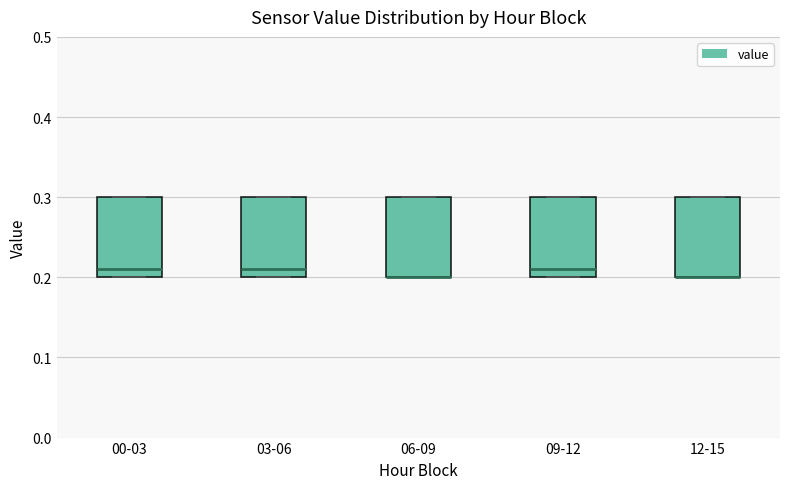

Reading left to right, transcribe this box plot: for each box, give where its median line is, the range the box spans, and where its two whiskers end, as read against the y-axis. The values are not printed on the chart, so give them approximately, as read against the axis.

00-03: median 0.21, box 0.20 to 0.30, whiskers 0.20 to 0.30
03-06: median 0.21, box 0.20 to 0.30, whiskers 0.20 to 0.30
06-09: median 0.20 (drawn on the box's lower edge), box 0.20 to 0.30, whiskers 0.20 to 0.30
09-12: median 0.21, box 0.20 to 0.30, whiskers 0.20 to 0.30
12-15: median 0.20 (drawn on the box's lower edge), box 0.20 to 0.30, whiskers 0.20 to 0.30